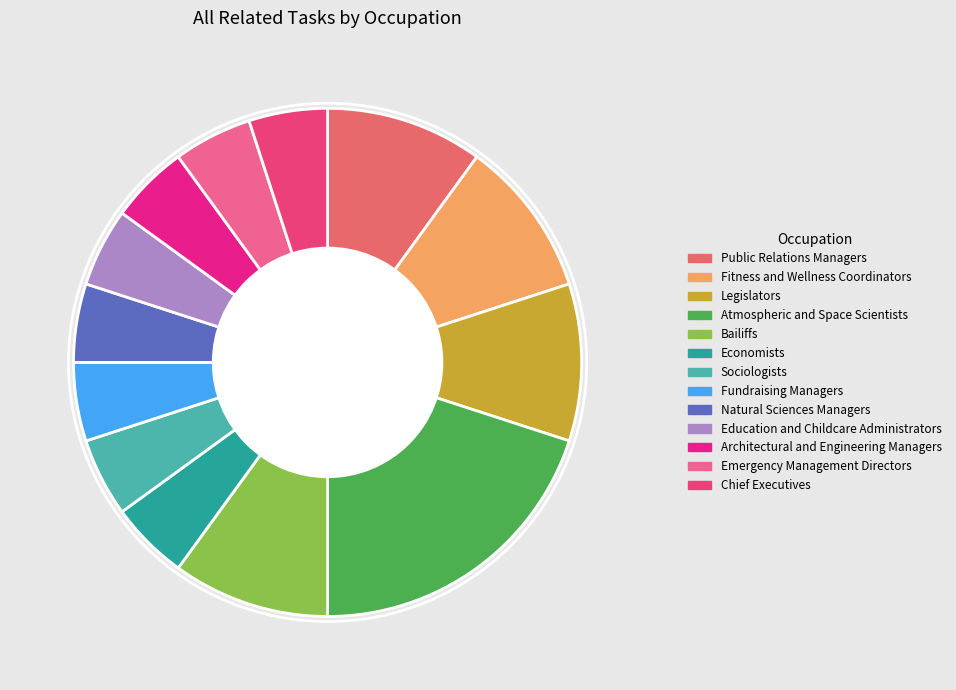

Which slice is the smallest?

Economists